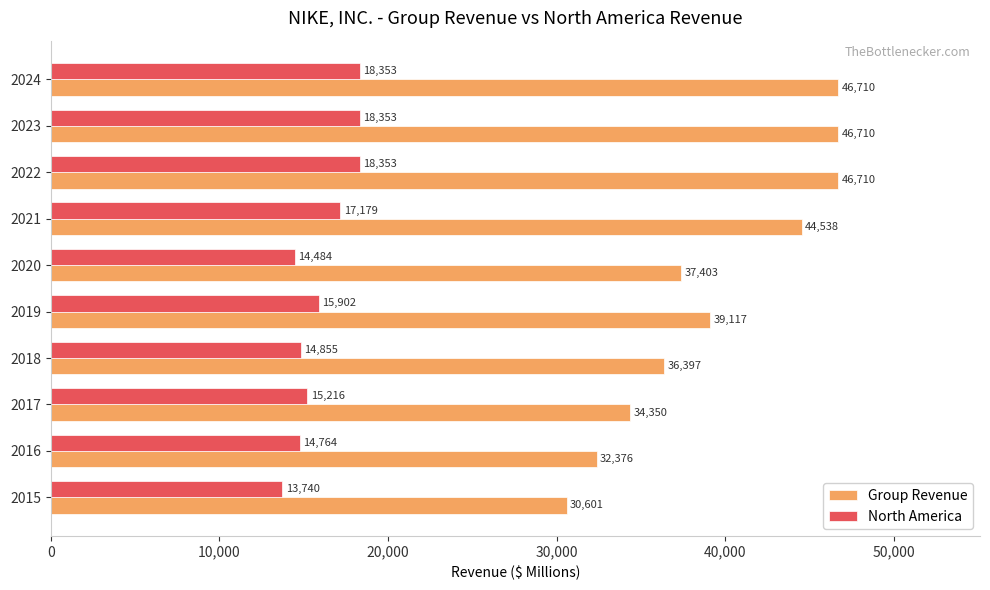

True or false: North America has a value of 9129 at 2016.

False